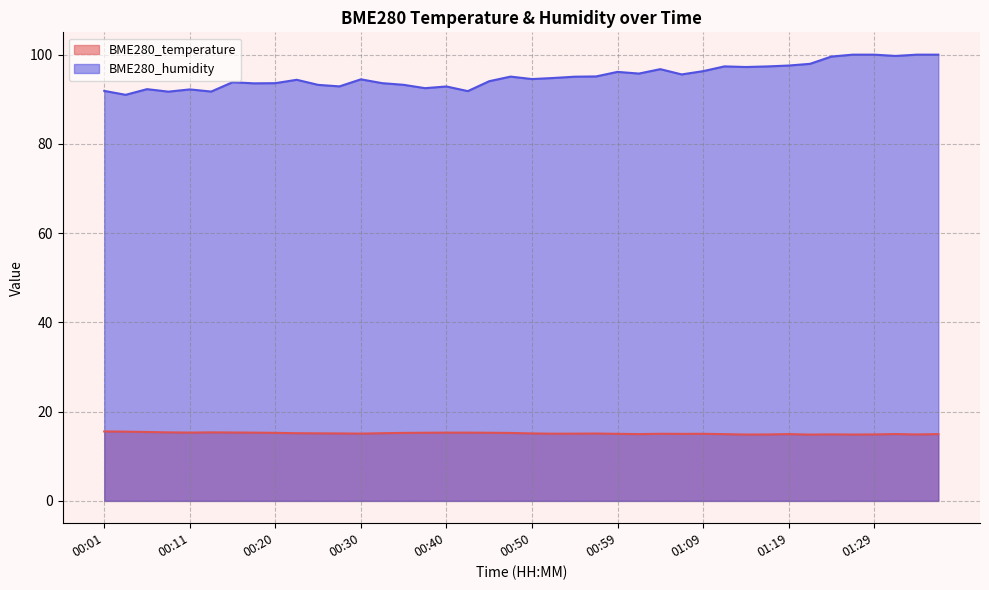

What is the spread (max minus min) of values at 00:35?

78.0